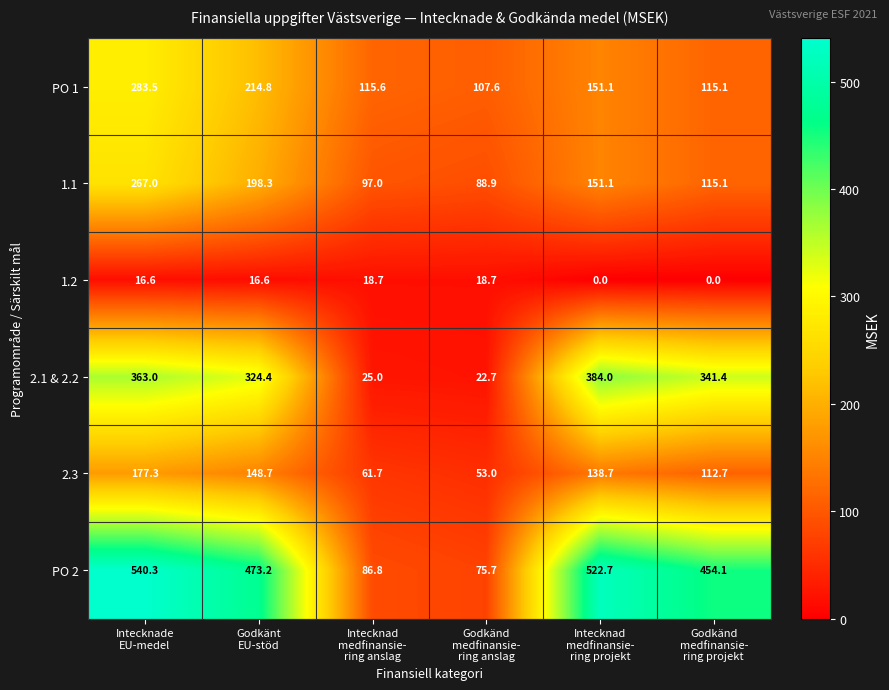

Which series has the largest range (max minus min)?

PO 2